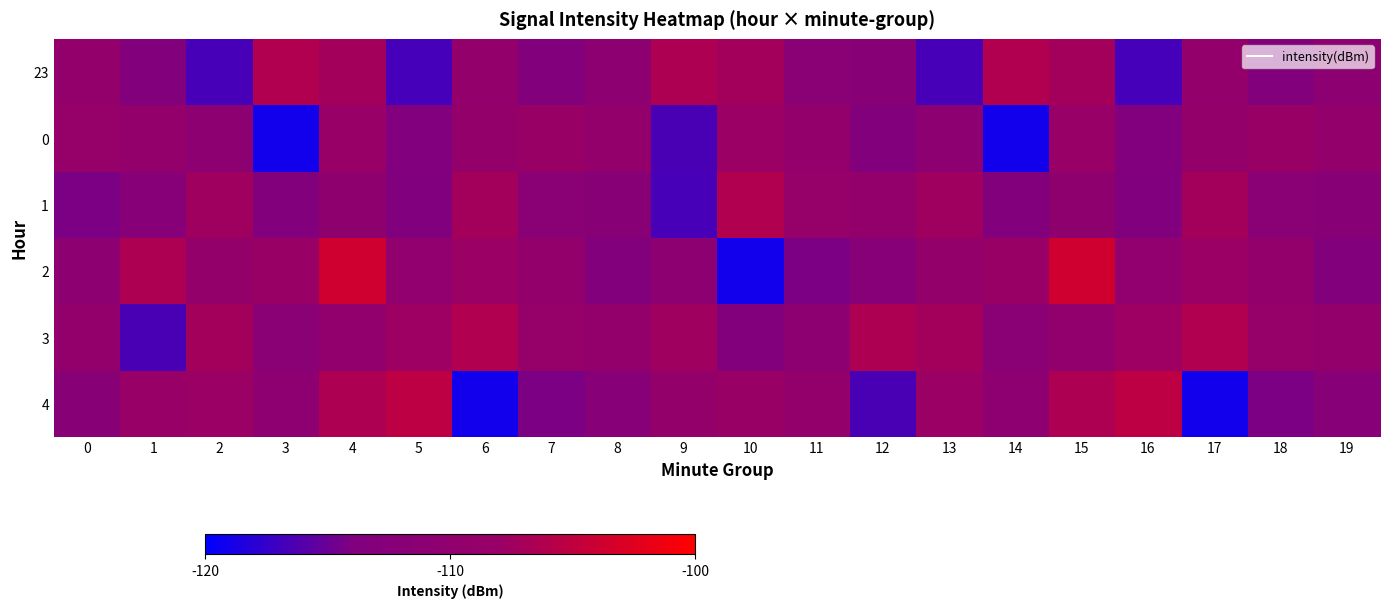

Reading left to right, extract all data points from this chart.

23: 0=-109.4	1=-113.3	2=-116.6	3=-106.2	4=-107.1	5=-116.7	6=-109.2	7=-113.3	8=-110.8	9=-106.4	10=-107.2	11=-111.5	12=-111.9	13=-116.6	14=-106.2	15=-107.1	16=-116.7	17=-109.2	18=-113.3	19=-110.8
0: 0=-108.8	1=-109.2	2=-110.7	3=-119.1	4=-108.2	5=-113.4	6=-109.0	7=-108.2	8=-109.2	9=-116.6	10=-107.9	11=-109.4	12=-113.3	13=-110.7	14=-119.1	15=-108.2	16=-113.4	17=-109.0	18=-108.2	19=-109.2
1: 0=-114.2	1=-112.0	2=-107.5	3=-113.3	4=-110.2	5=-113.8	6=-107.2	7=-111.5	8=-111.9	9=-116.6	10=-106.2	11=-108.8	12=-109.2	13=-107.5	14=-113.3	15=-110.2	16=-113.8	17=-107.2	18=-111.5	19=-111.9
2: 0=-110.8	1=-106.4	2=-109.0	3=-108.2	4=-103.8	5=-109.9	6=-107.9	7=-109.4	8=-113.3	9=-110.7	10=-119.1	11=-114.2	12=-112.0	13=-109.0	14=-108.2	15=-103.8	16=-109.9	17=-107.9	18=-109.4	19=-113.3
3: 0=-109.2	1=-116.6	2=-107.2	3=-111.5	4=-109.7	5=-107.7	6=-106.2	7=-108.8	8=-109.2	9=-107.5	10=-113.3	11=-110.8	12=-106.4	13=-107.2	14=-111.5	15=-109.7	16=-107.7	17=-106.2	18=-108.8	19=-109.2
4: 0=-111.9	1=-108.2	2=-107.9	3=-110.6	4=-106.4	5=-105.2	6=-119.1	7=-114.2	8=-112.0	9=-109.0	10=-108.2	11=-109.2	12=-116.6	13=-107.9	14=-110.6	15=-106.4	16=-105.2	17=-119.1	18=-114.2	19=-112.0